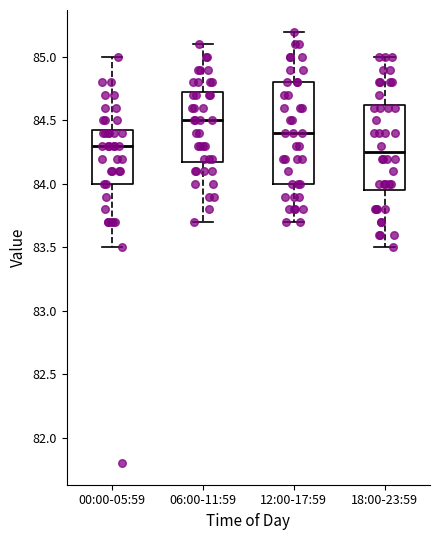

Where does the median line of the box for 00:00-05:59 sit on the y-axis? The values are not printed on the chart, so give them approximately, as read against the axis.

84.30